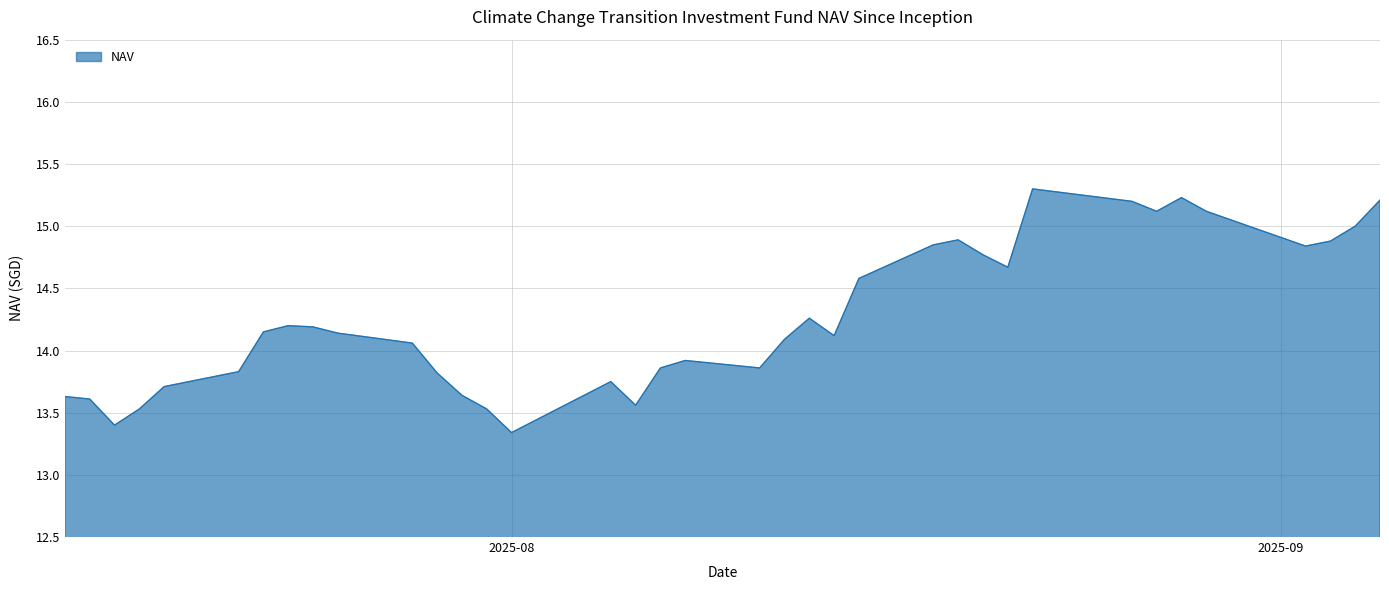

What is the difference between the maximum and minimum values?

2.0